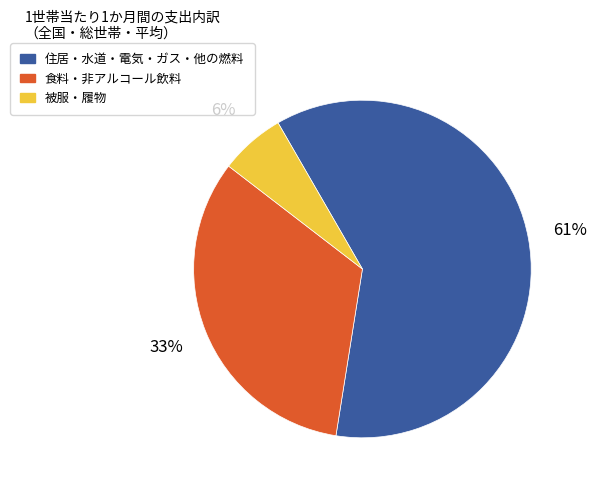

To the nearest percent, what percentage of the pie is 食料・非アルコール飲料?

33%